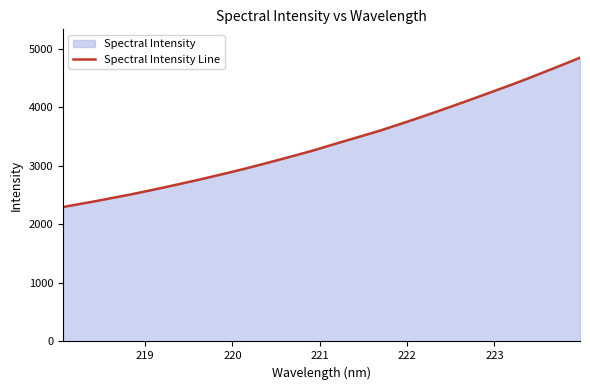

What is the difference between the maximum and minimum values?

2551.9